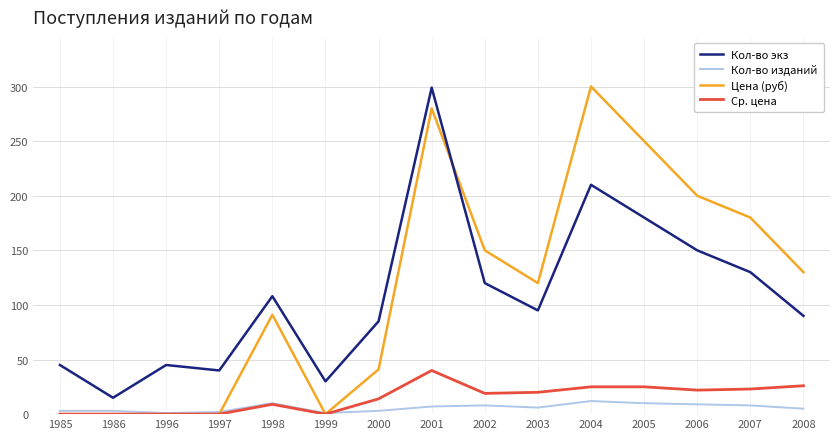

True or false: Кол-во экз and Ср. цена intersect in this chart.

False